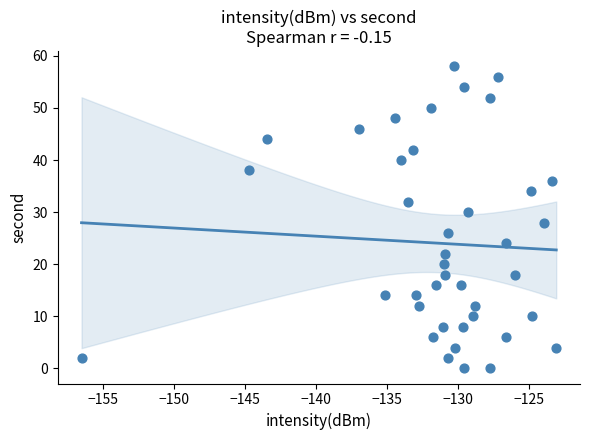

What is the range of Y values (max minus min)?

58